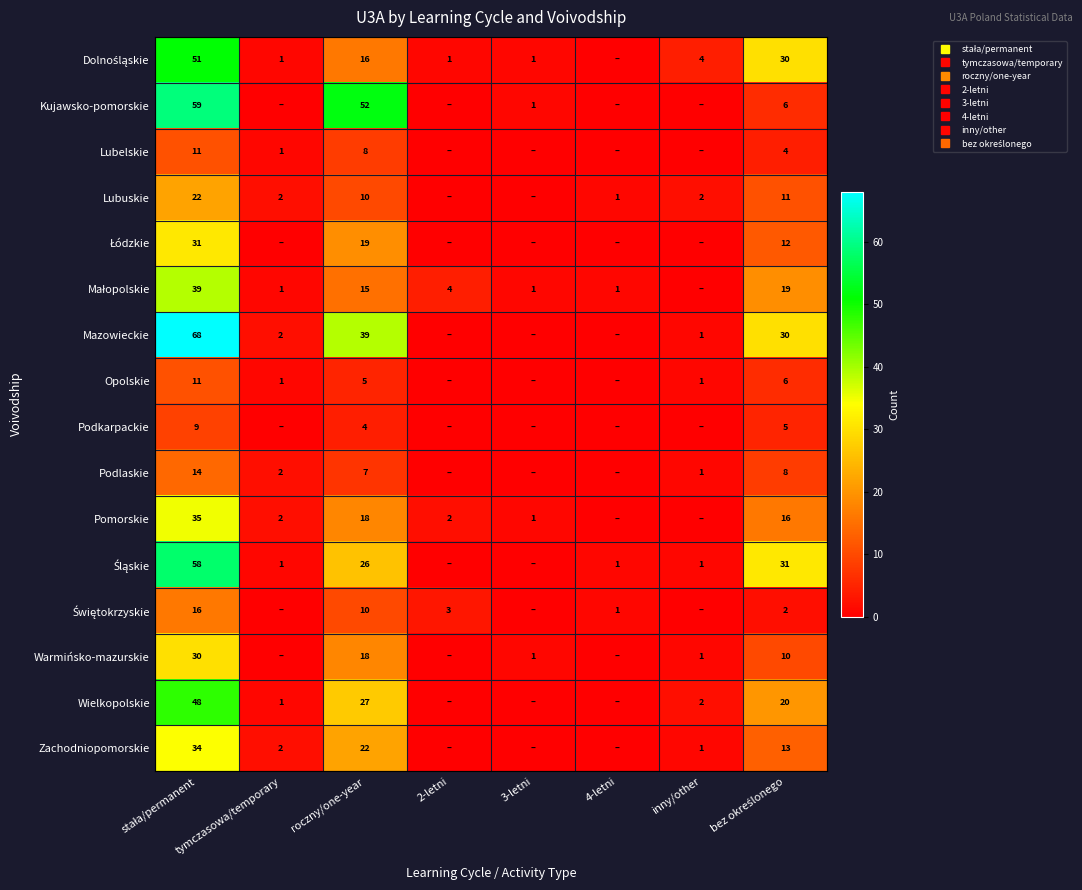

Is it true that Świętokrzyskie equals 0 at 3-letni?

True